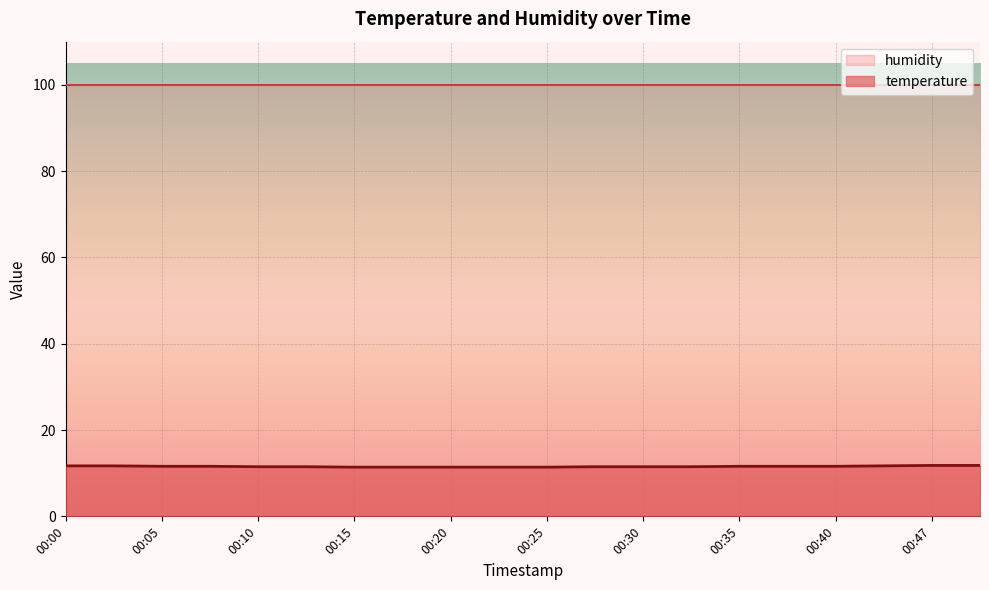

Which category has the lowest value across all series?

00:15